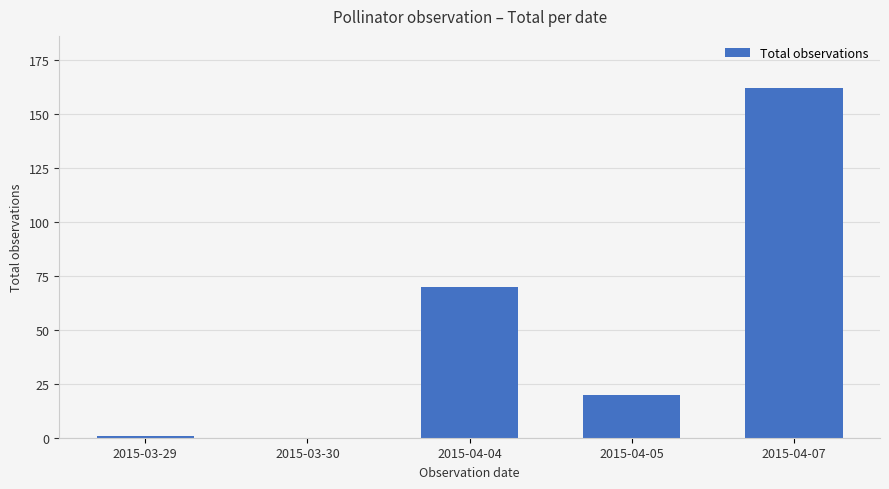

What is the greatest value displayed?

162